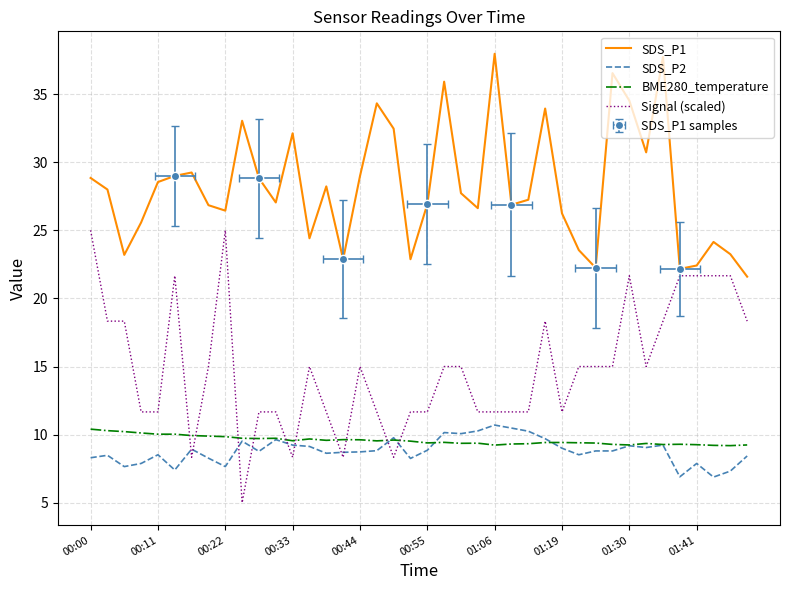

Where does the Signal (scaled) series first go above 15?

00:00